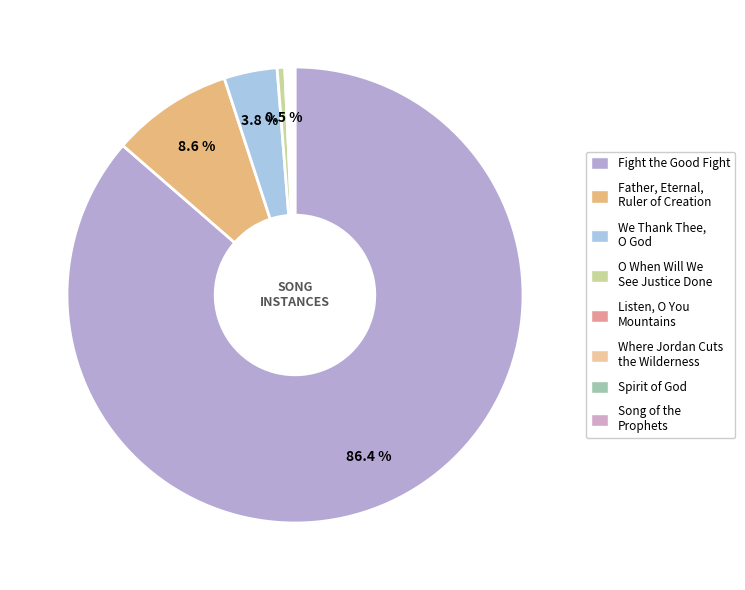

Count the number of slices in the pie.

8